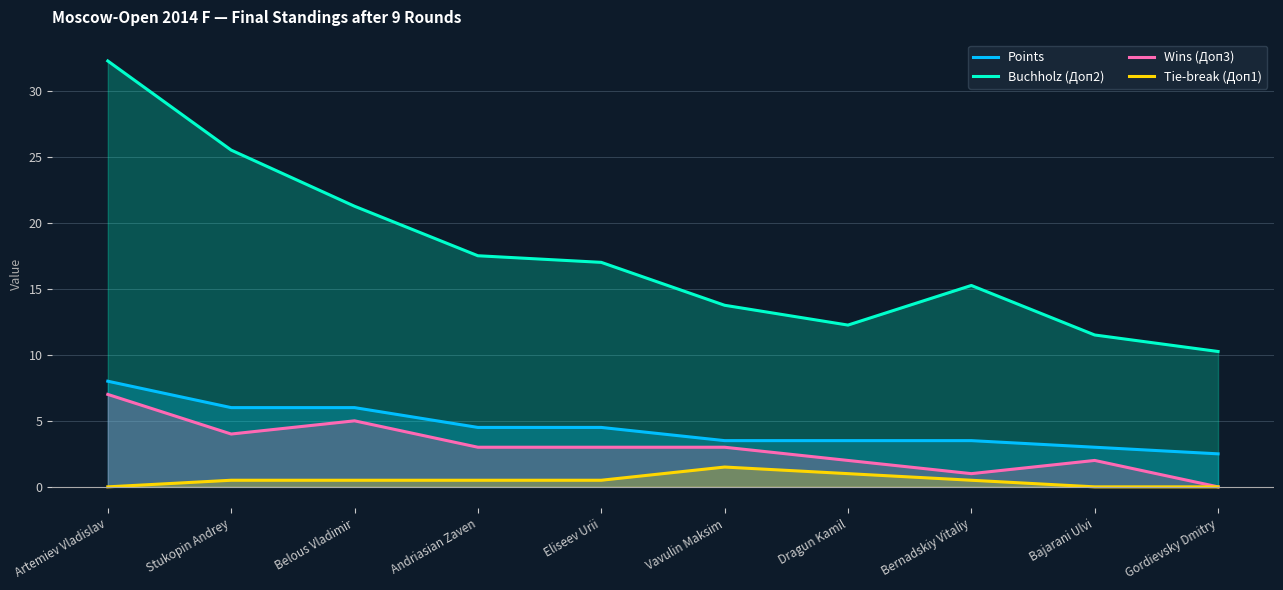

At which label does Buchholz (Доп2) reach its minimum?

Gordievsky Dmitry